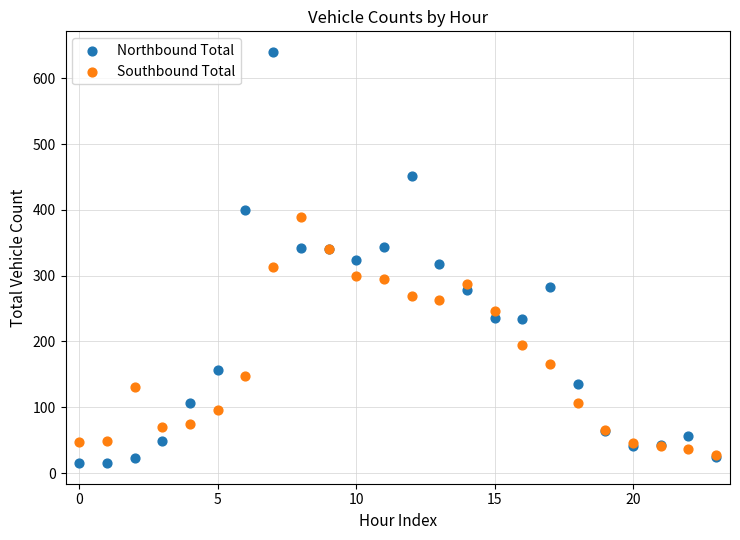

In the Southbound Total series, what Y value is closest to 208?

195